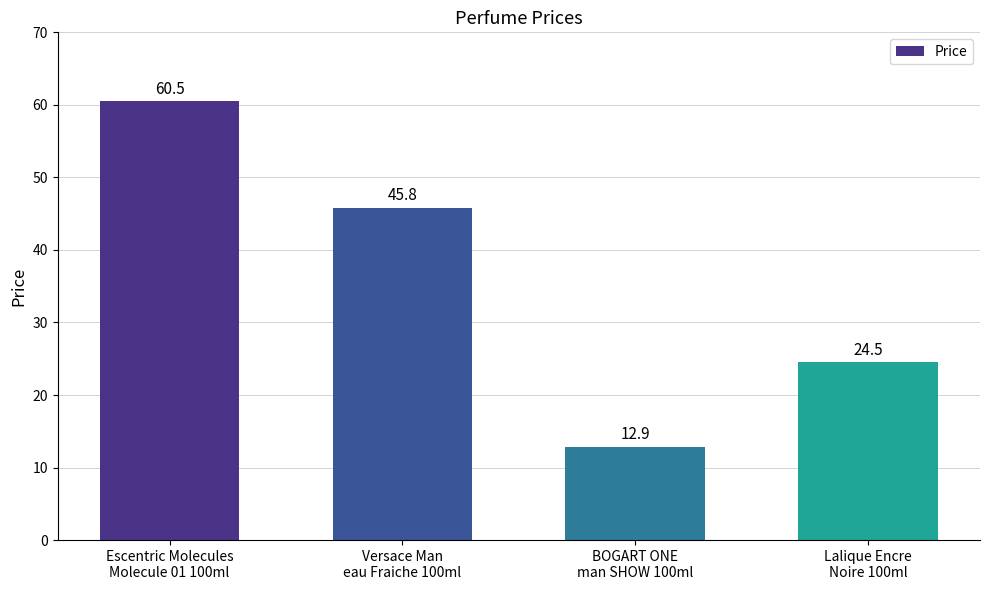

Reading right to left, what are all the values shown in this chart?

Lalique Encre
Noire 100ml=24.5	BOGART ONE
man SHOW 100ml=12.9	Versace Man
eau Fraiche 100ml=45.8	Escentric Molecules
Molecule 01 100ml=60.5